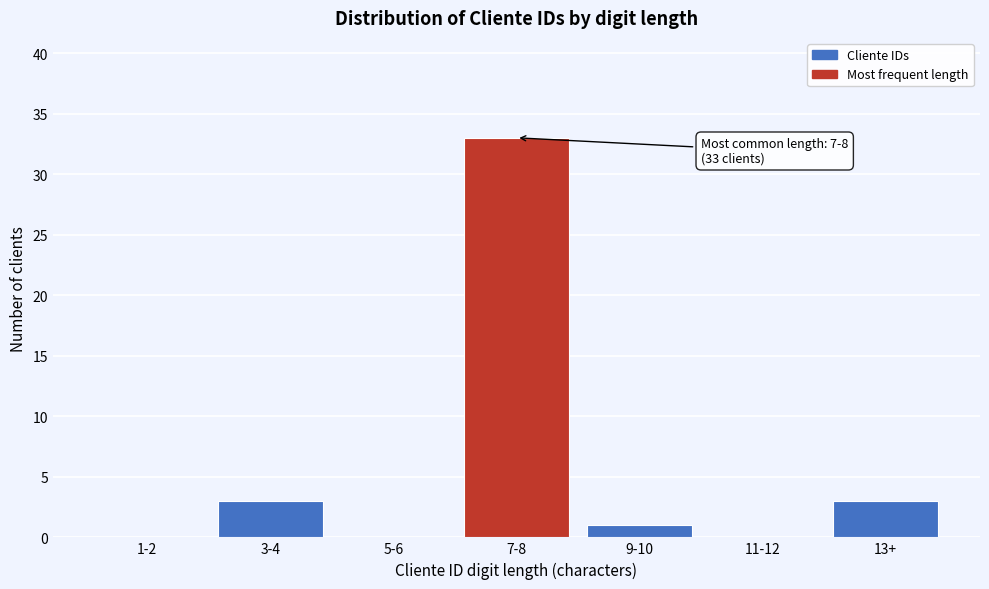

Reading right to left, list all the values displayed in this chart.

13+=3	11-12=0	9-10=1	7-8=33	5-6=0	3-4=3	1-2=0